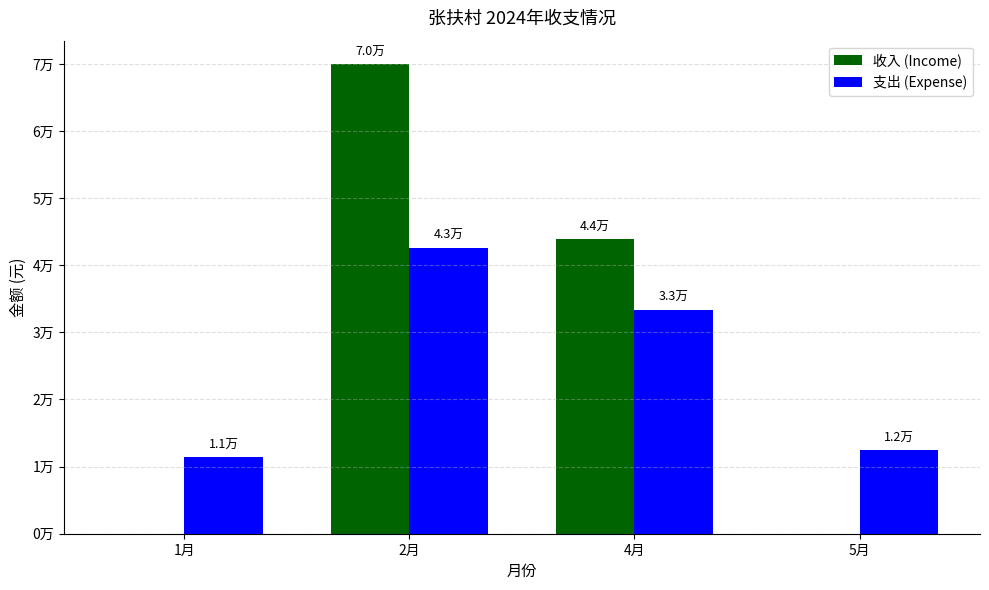

Which category has the highest value in the 支出 (Expense) series?

2月